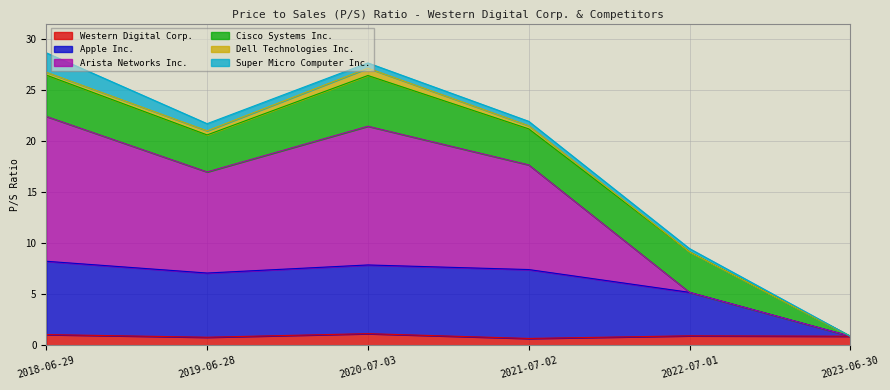

The value of Arista Networks Inc. at 2023-06-30 is 0.6. True or false?

False